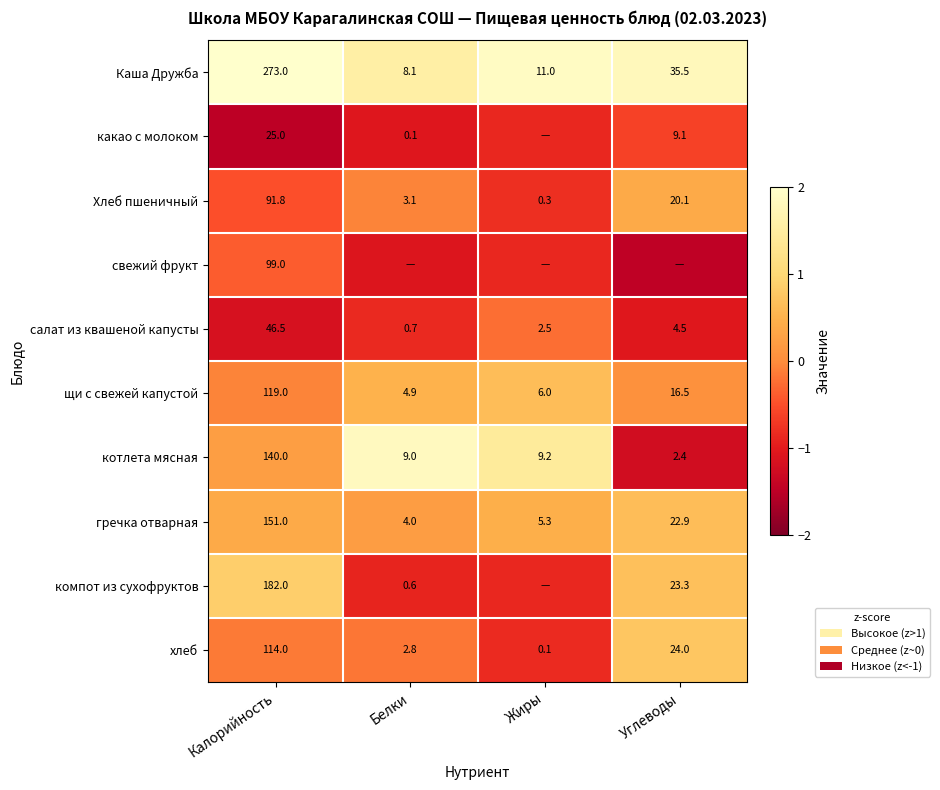

Where is Каша Дружба nearest to the value 140?

Углеводы